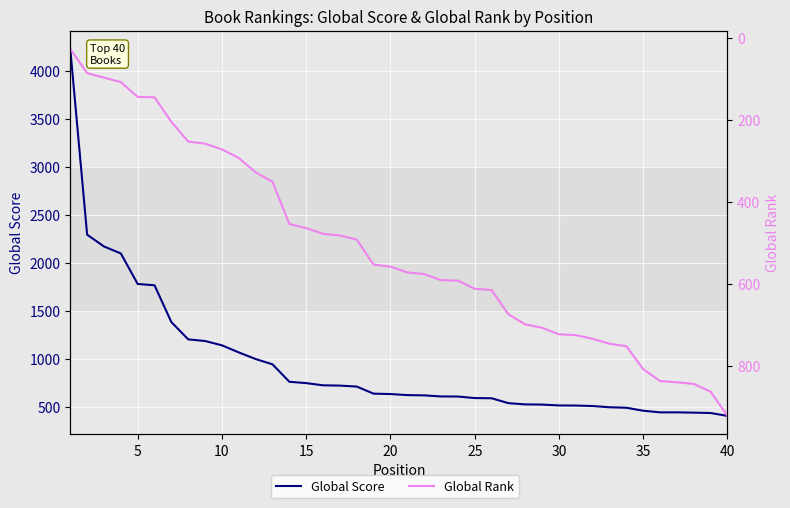

How many data points in Global Rank are above 572?

19